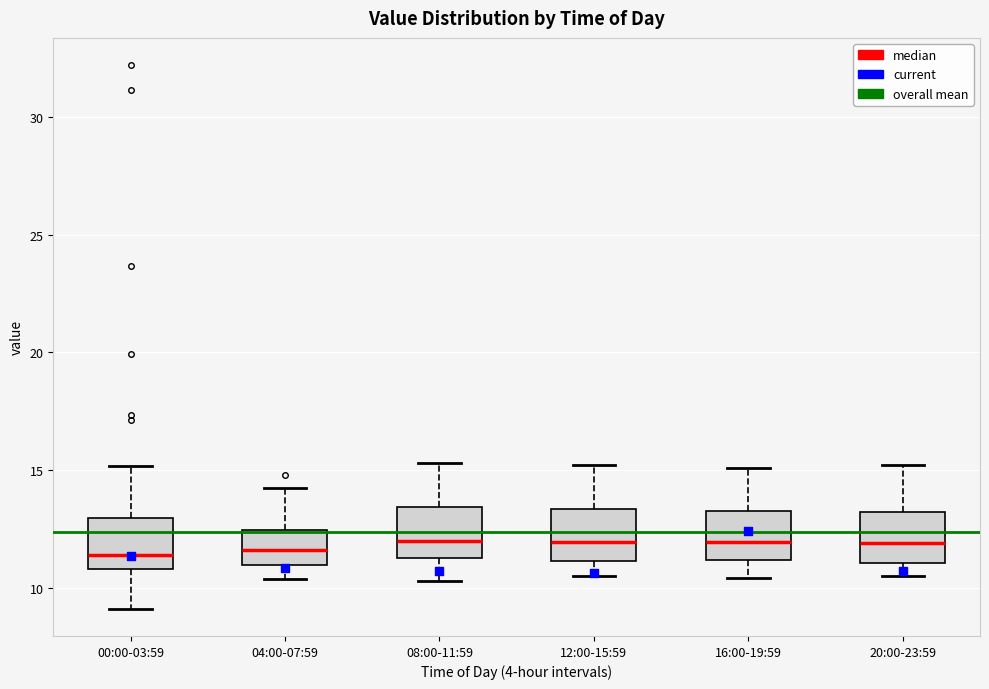

Where does the median line of the box for 12:00-15:59 sit on the y-axis? The values are not printed on the chart, so give them approximately, as read against the axis.

12.0